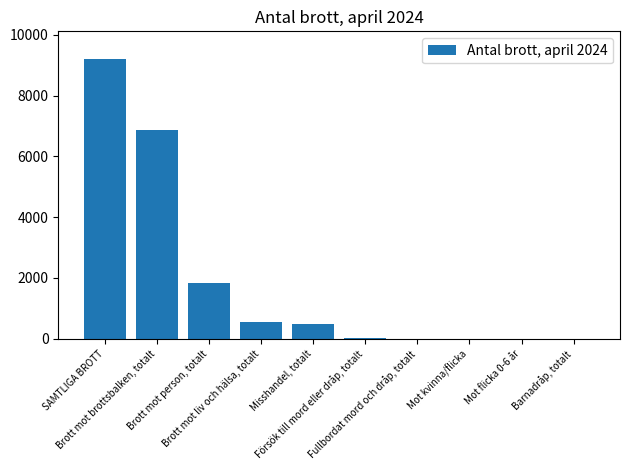

What is the sum of all values?

18958